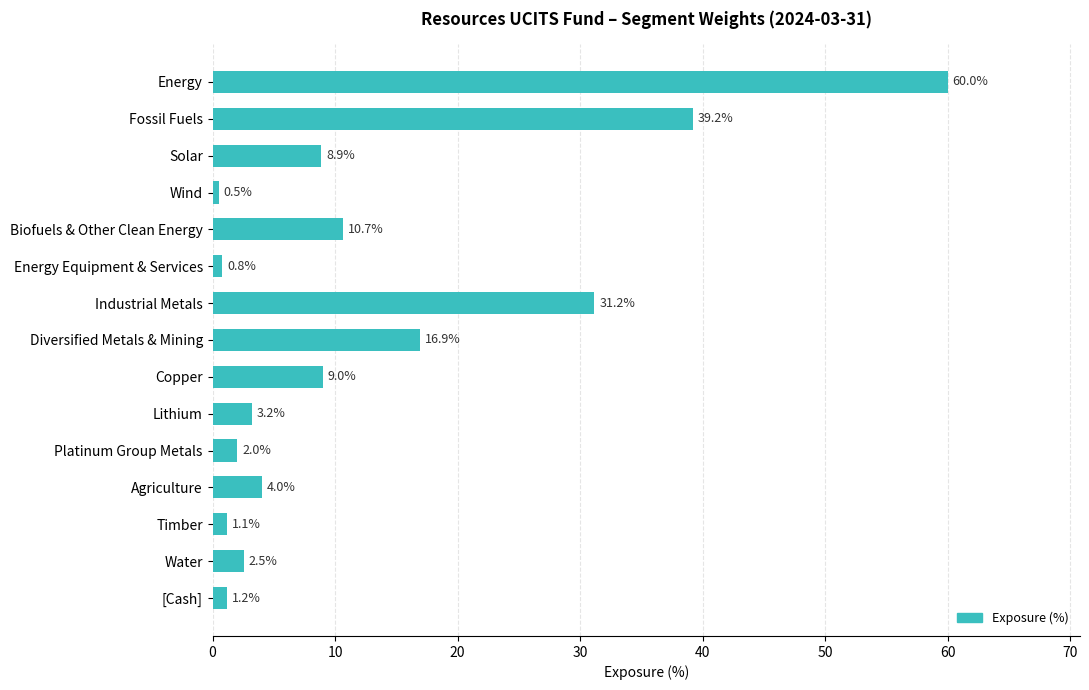

Reading top to bottom, what are all the values shown in this chart?

60.0	39.2	8.9	0.5	10.7	0.8	31.2	16.9	9.0	3.2	2.0	4.0	1.1	2.5	1.2